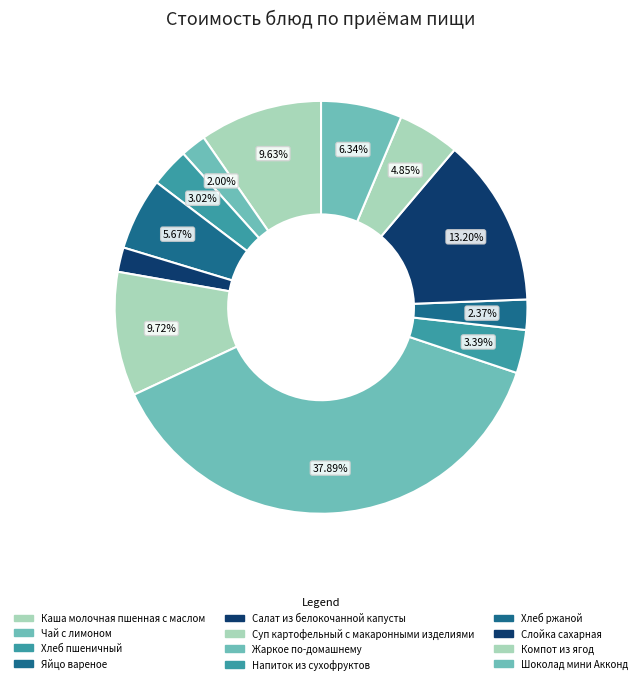

What percentage do Шоколад мини Акконд and Чай с лимоном together represent?

8.3%